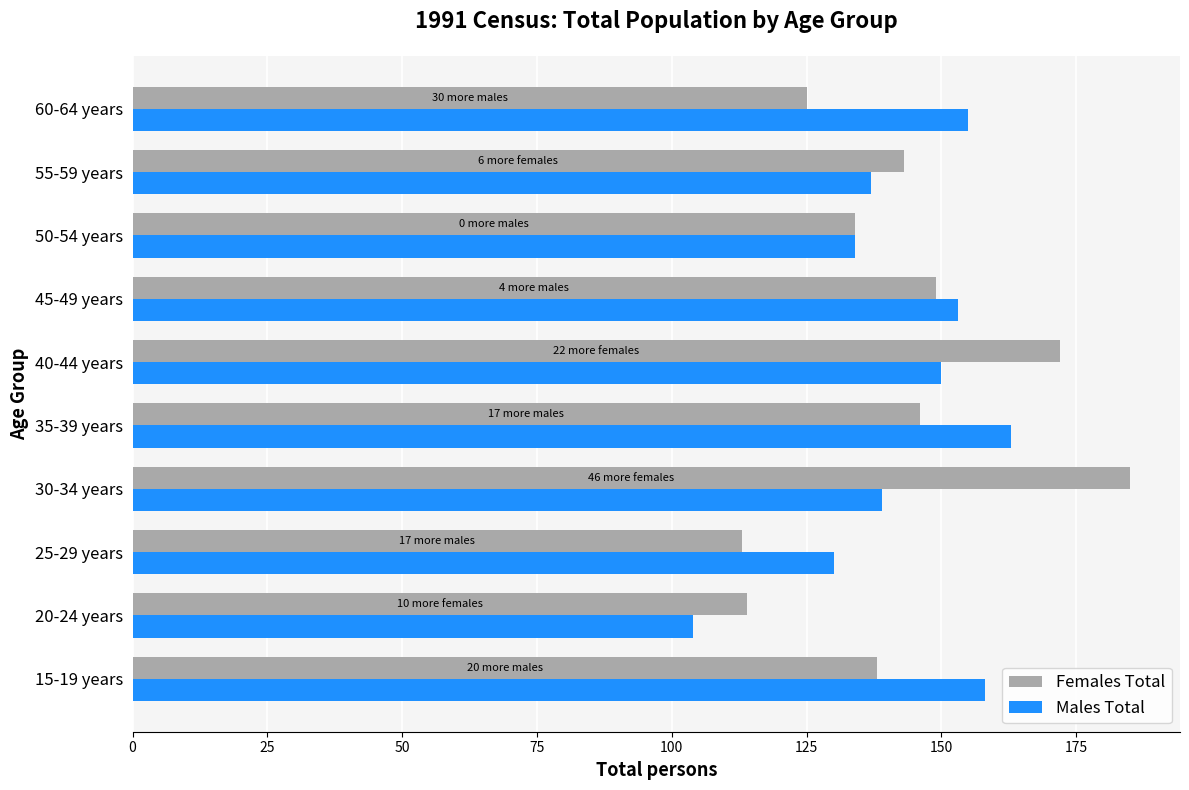

Is the value of Females Total at 45-49 years greater than the value of Males Total at 30-34 years?

Yes